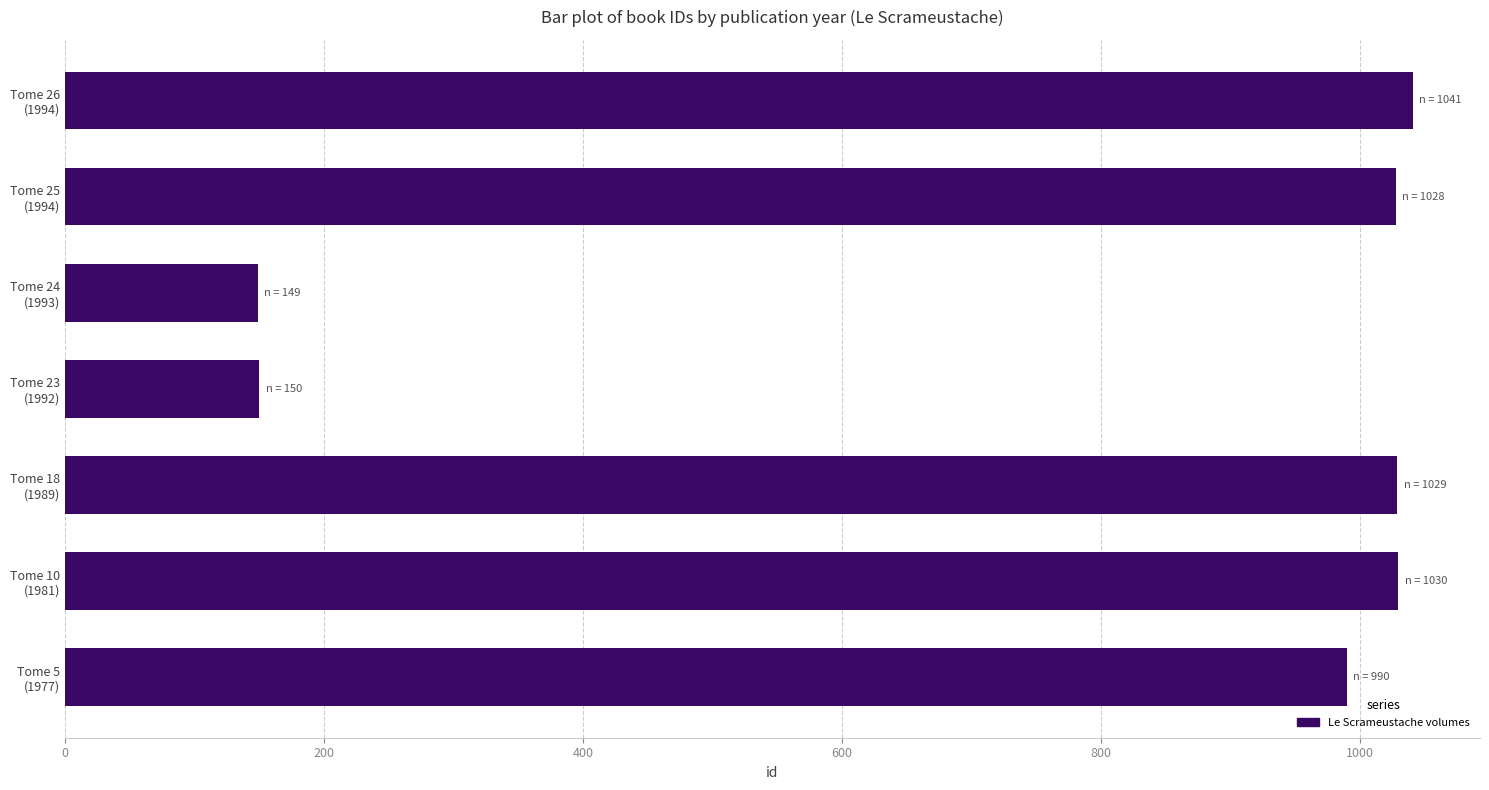

What is the minimum value shown in the chart?

149